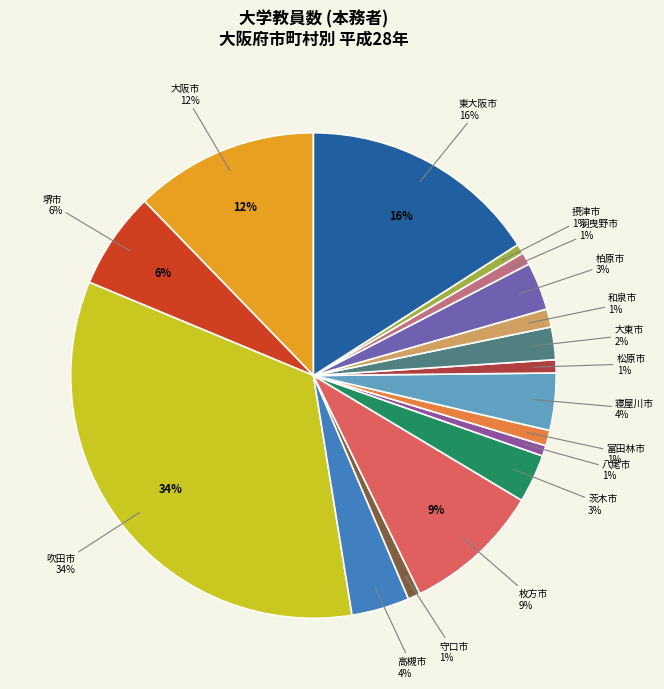

Combined, do 摂津市 and 吹田市 account for over 50%?

No